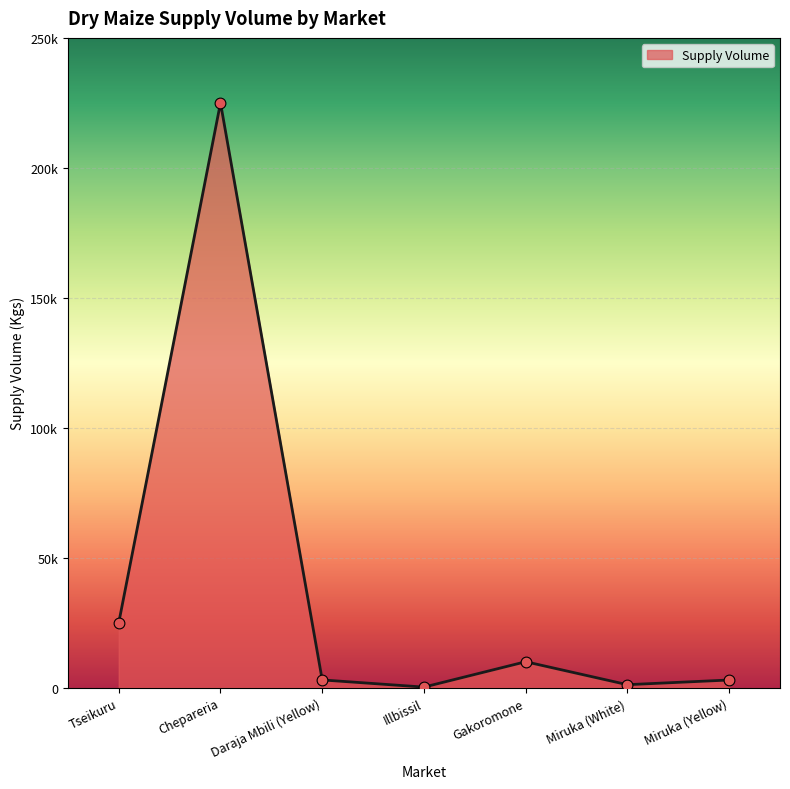

Which has a higher value, Miruka (Yellow) or Gakoromone?

Gakoromone